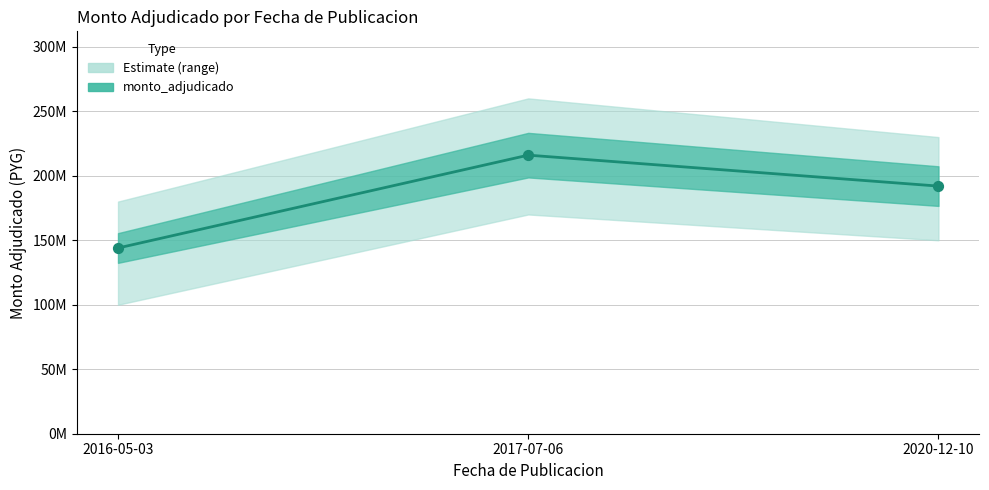

Approximately how many times larger is the value at 2017-07-06 compared to 2020-12-10?

1.1